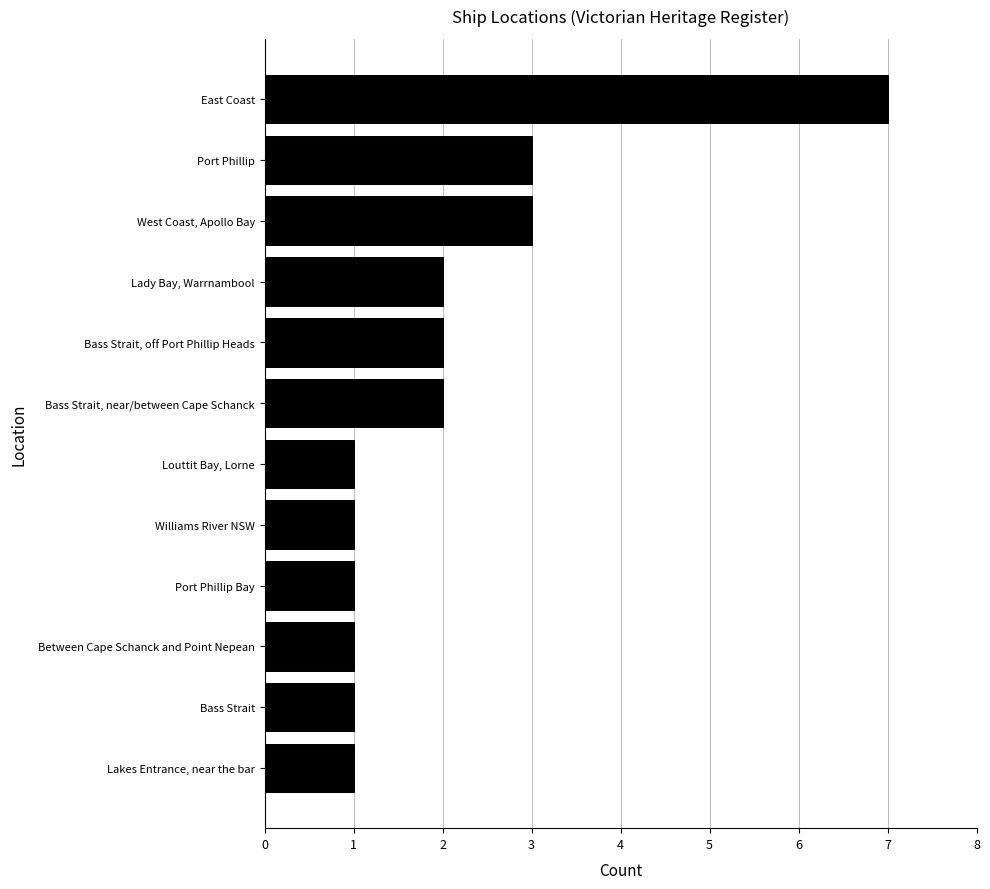

What is the ratio of the value at Port Phillip to the value at Lady Bay, Warrnambool?

1.5